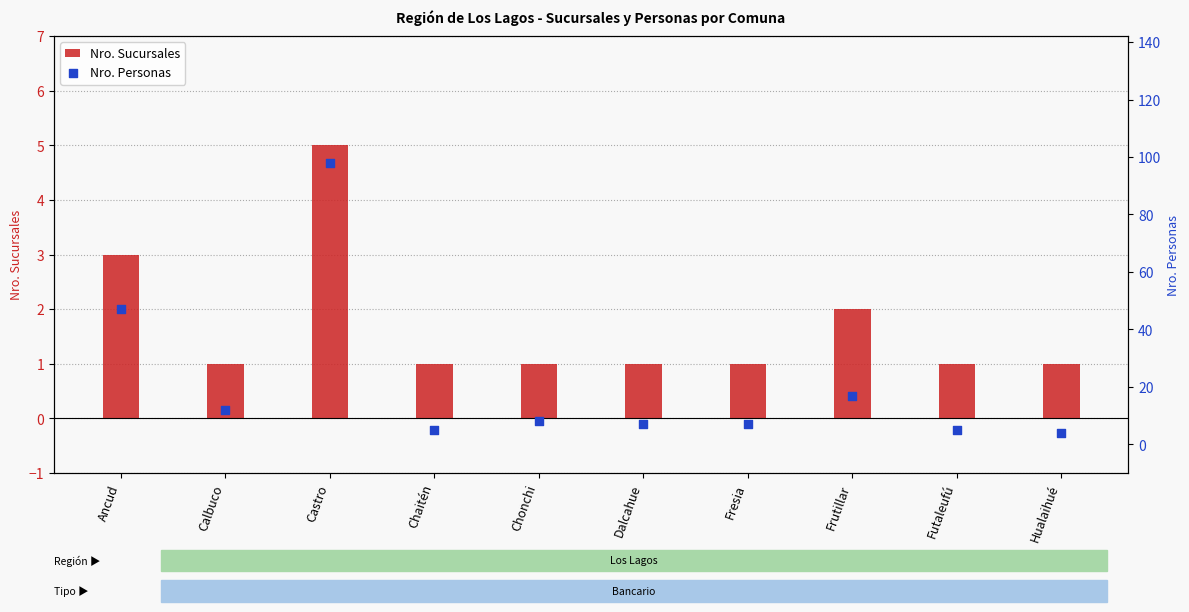

Which series contains the highest Y value?

Nro. Personas